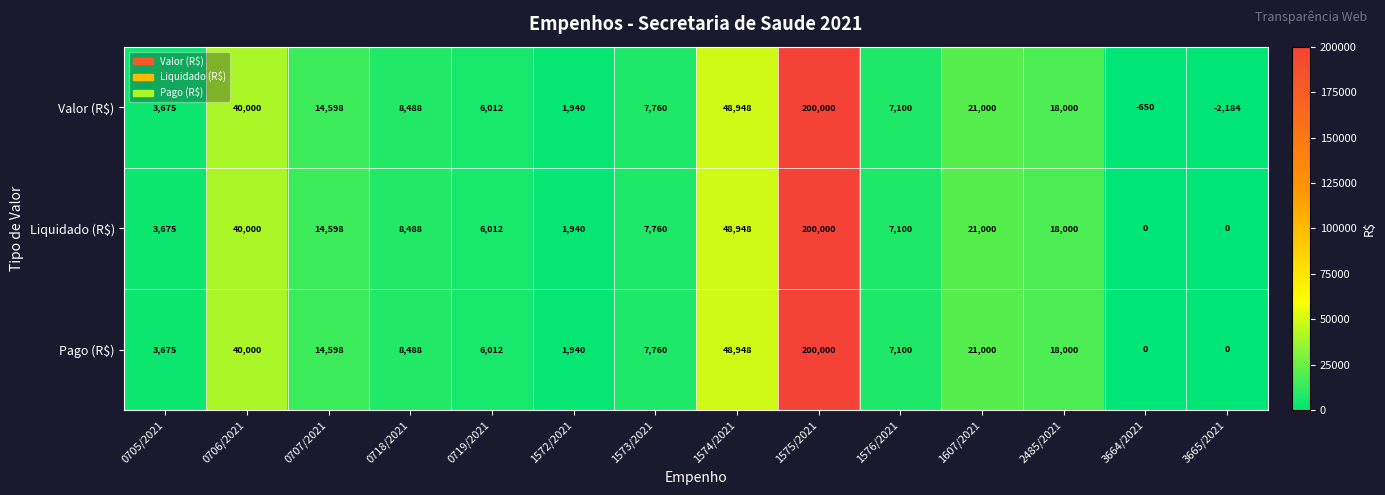

The Pago (R$) series shows 21612 at 0707/2021. True or false?

False